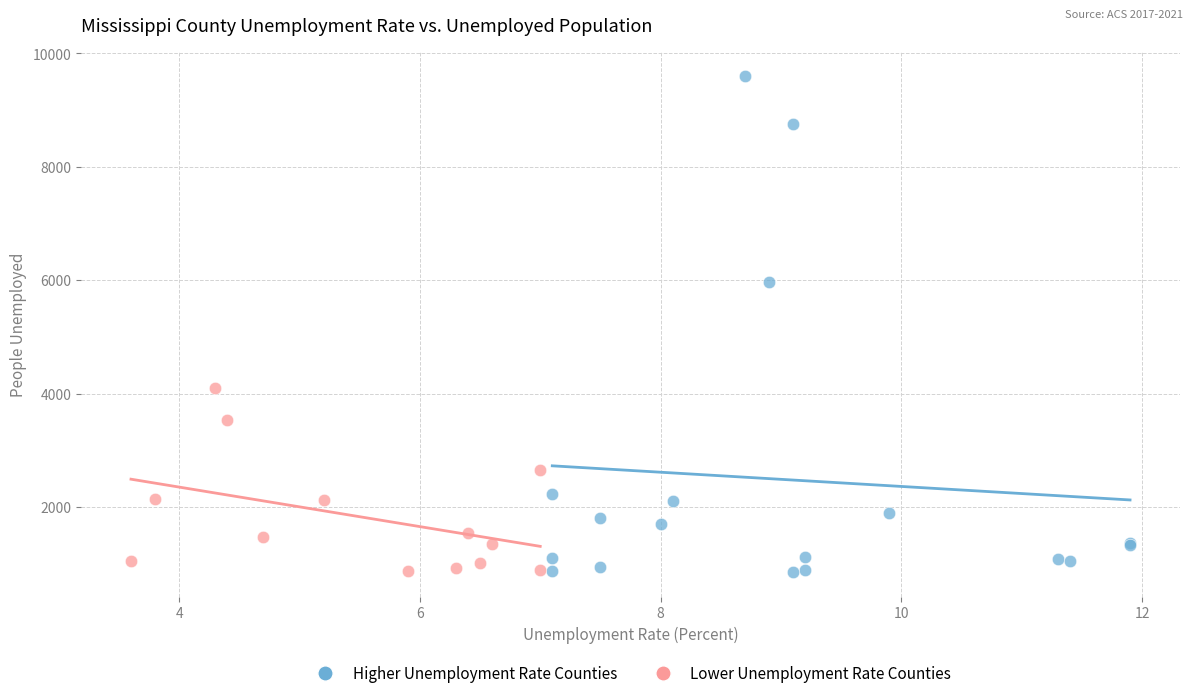

Which series has the largest Y range (max minus min)?

Higher Unemployment Rate Counties